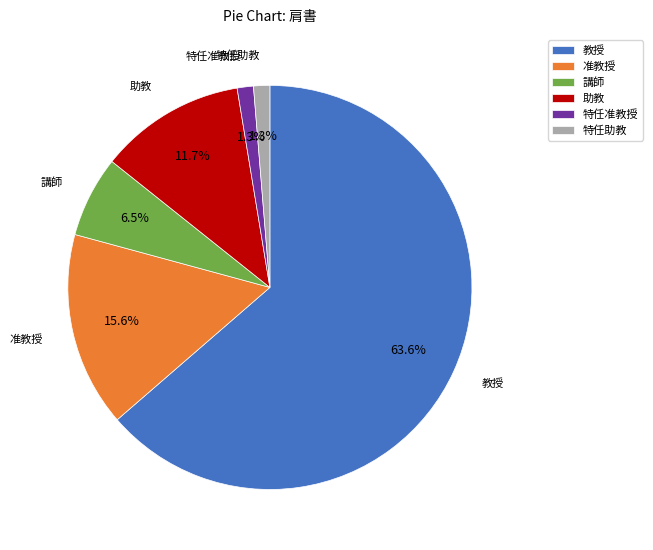

How many segments does this pie chart have?

6